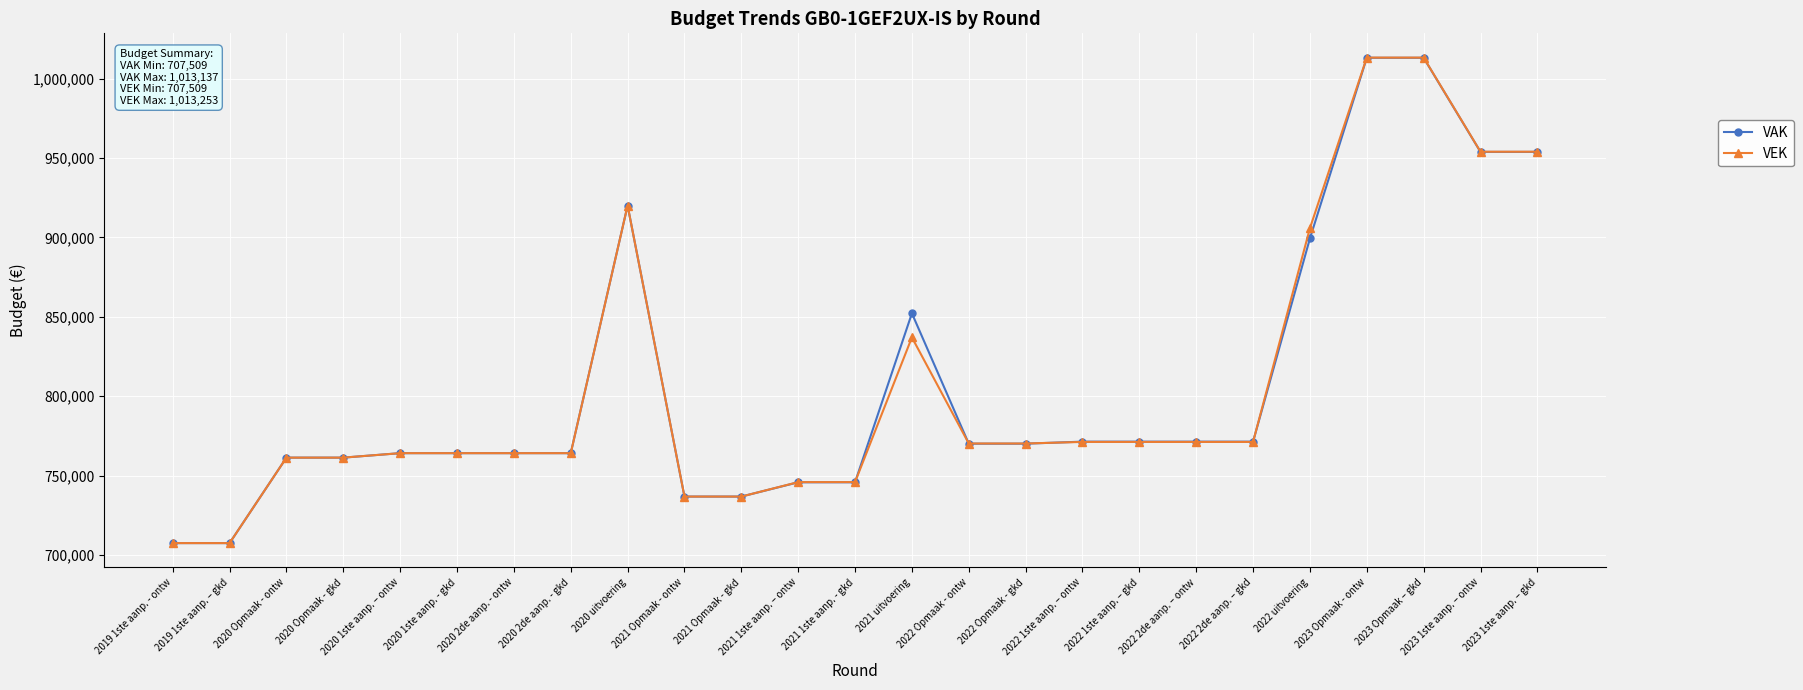

The value of VAK at 2020 Opmaak - gkd is 1059806. True or false?

False